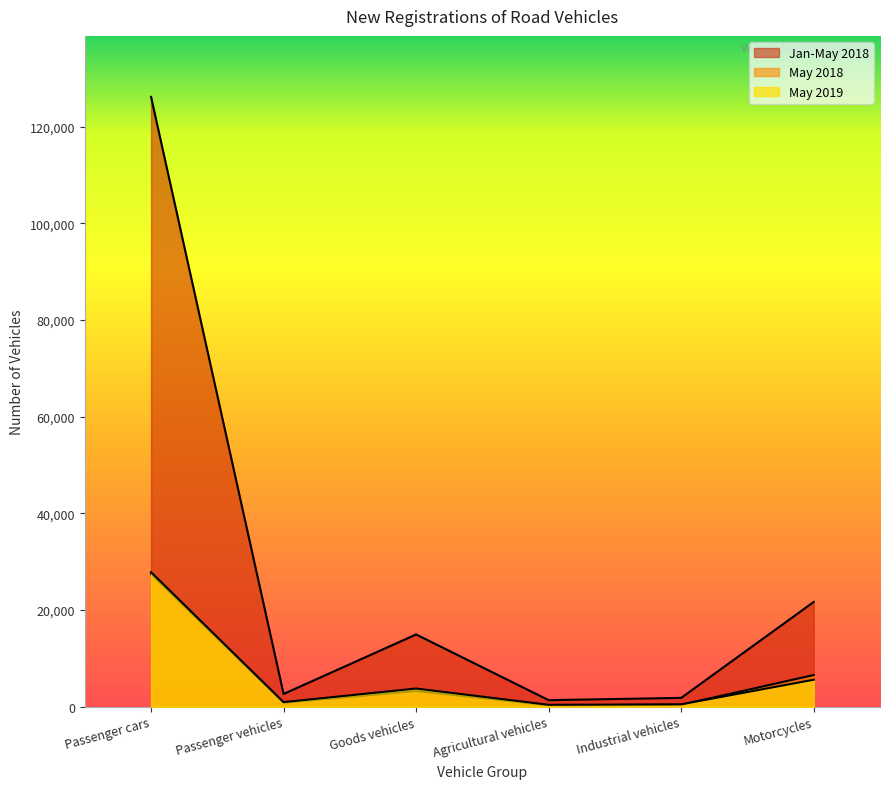

What is the total value across all series at Industrial vehicles?

2706